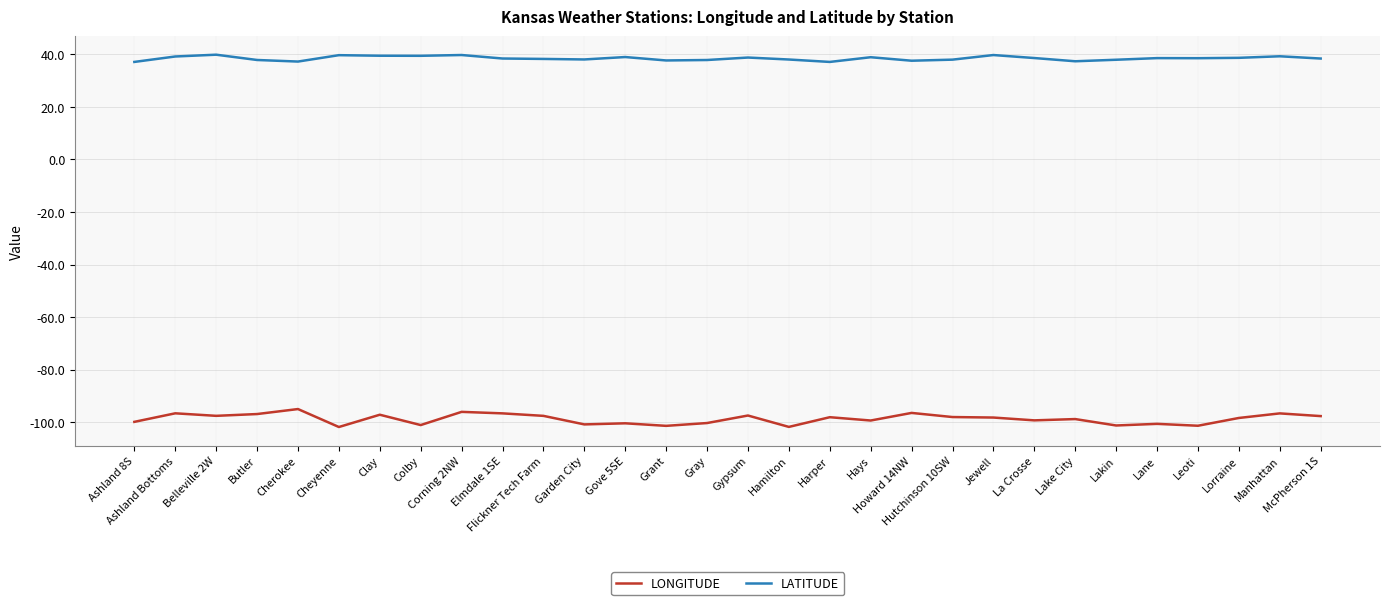

The LONGITUDE series shows -140.9 at Lakin. True or false?

False